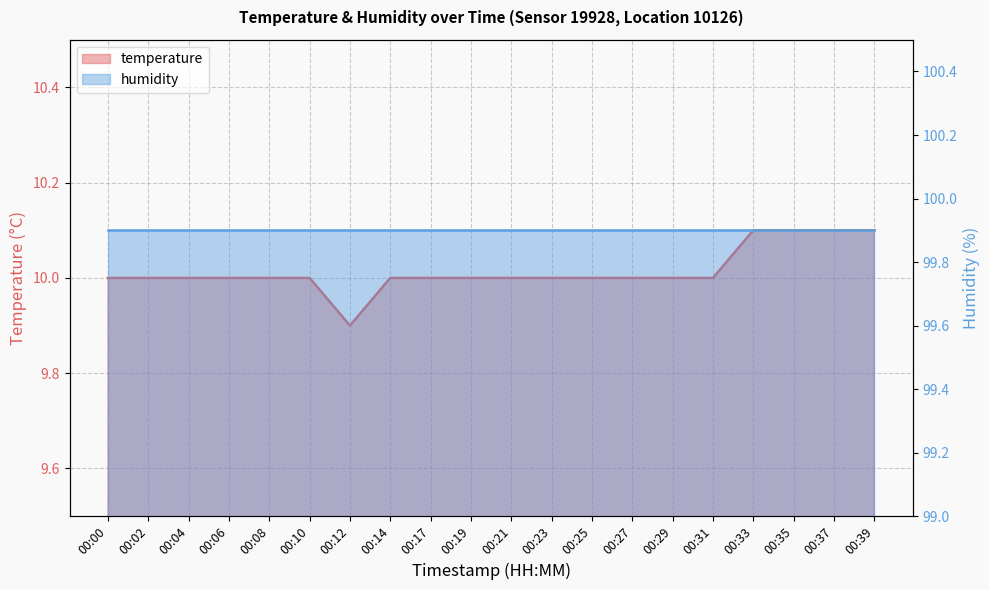

How many points are lower than both their immediate neighbors (excluding endpoints)?

1